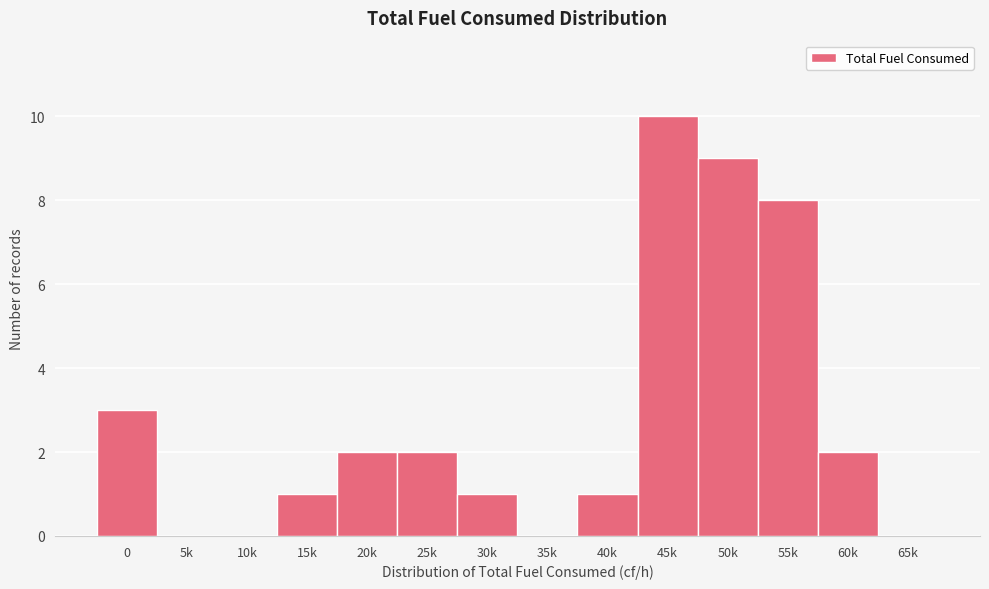

Reading right to left, list all the values displayed in this chart.

65k=0	60k=2	55k=8	50k=9	45k=10	40k=1	35k=0	30k=1	25k=2	20k=2	15k=1	10k=0	5k=0	0=3